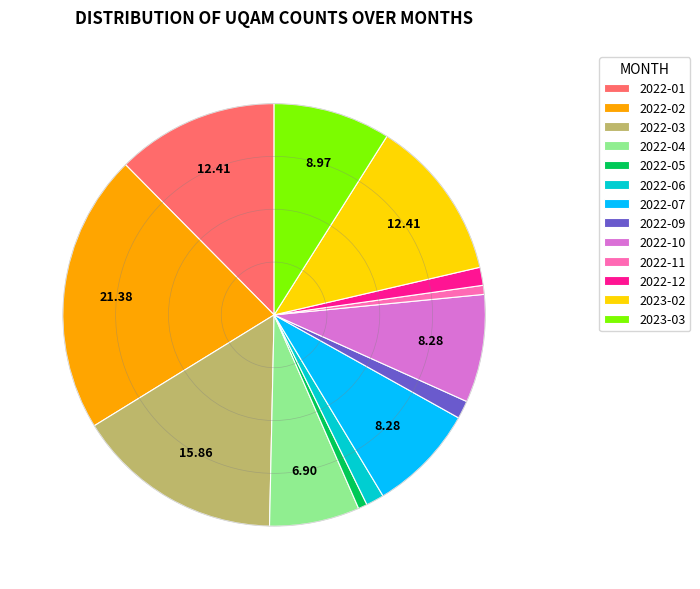

Is there any slice that represents more than half of the pie?

No